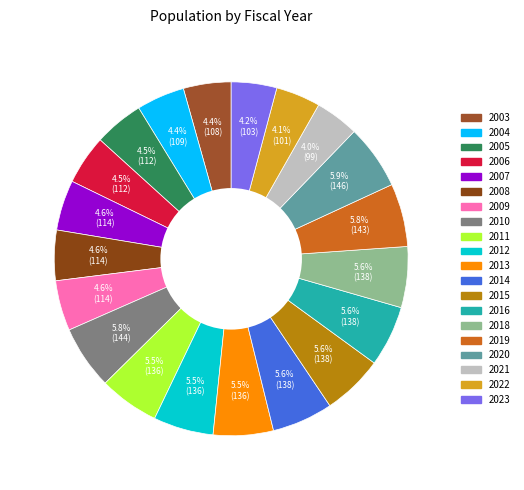

True or false: 2015 accounts for 1% of the total.

False